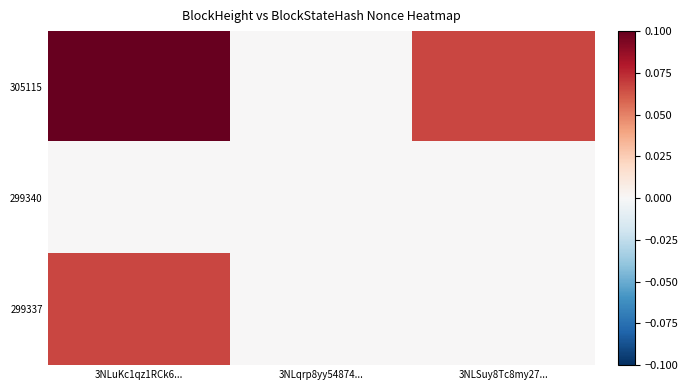

Which series has the widest spread of values?

305115